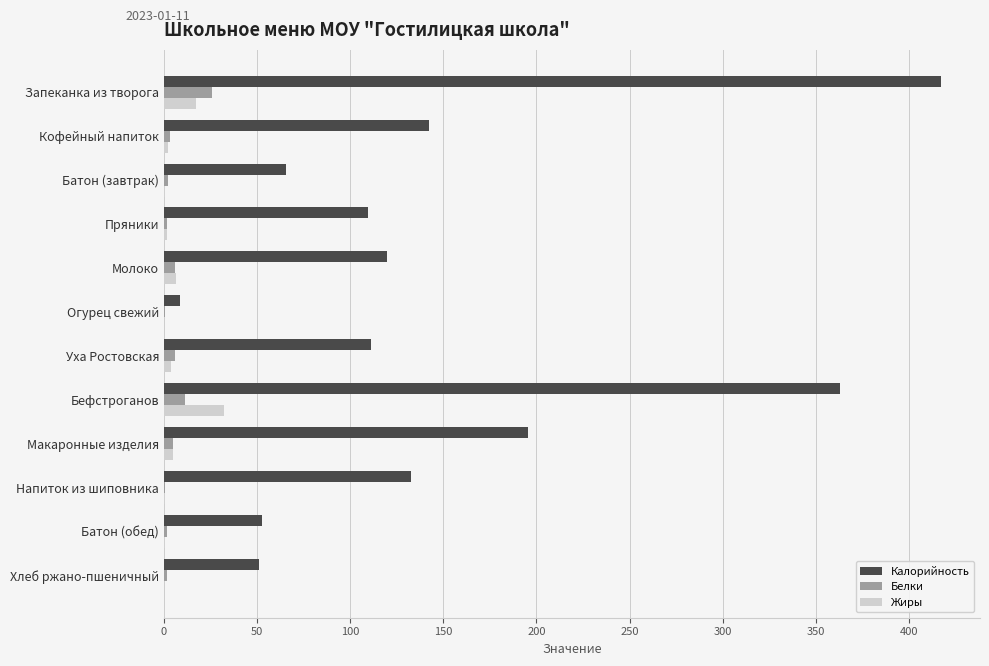

What is the maximum value shown in the chart?

417.3